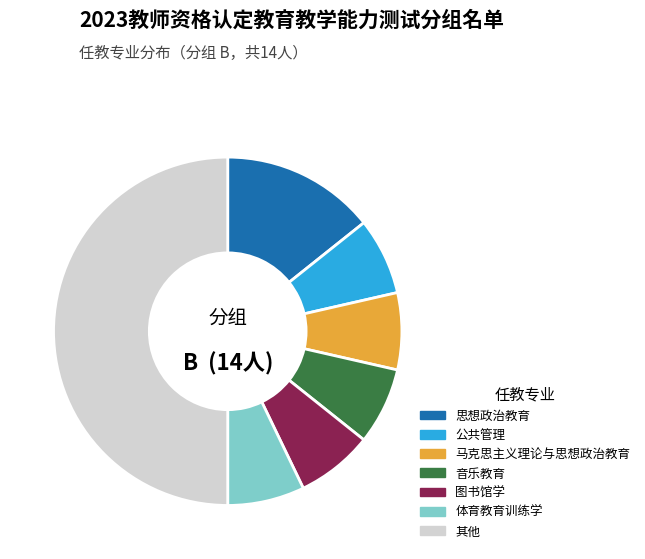

Count the number of slices in the pie.

7